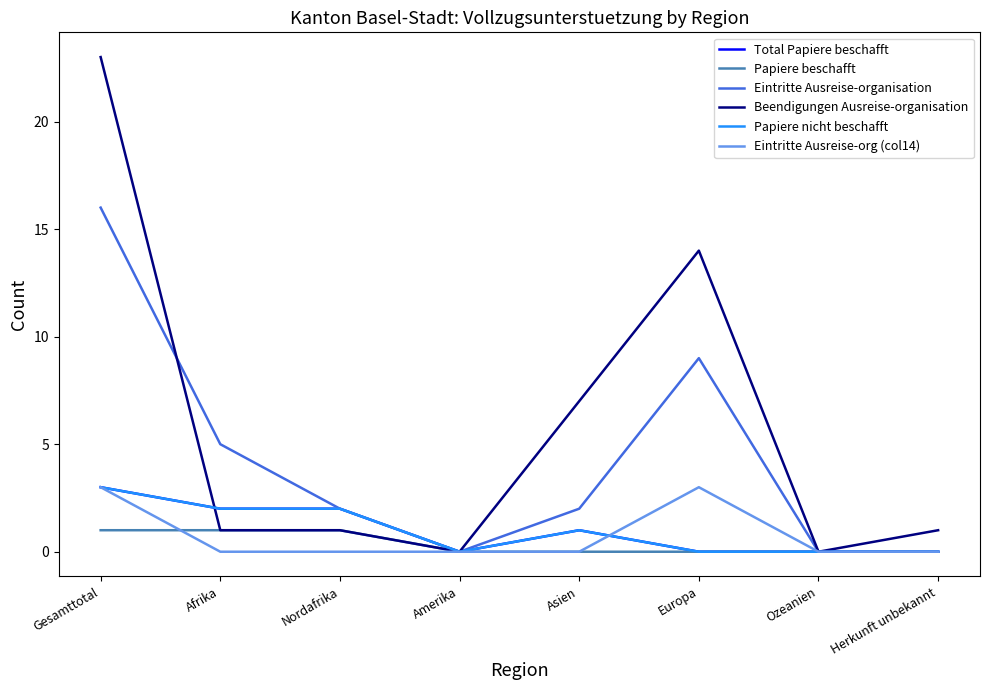

At which label is Total Papiere beschafft closest to 1?

Asien